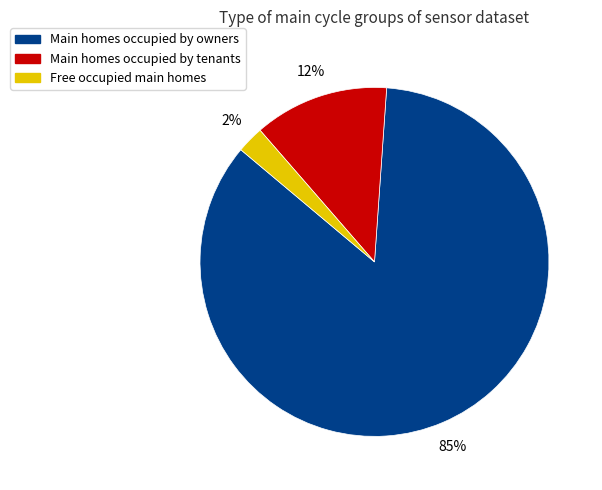

Is there any slice that represents more than half of the pie?

Yes